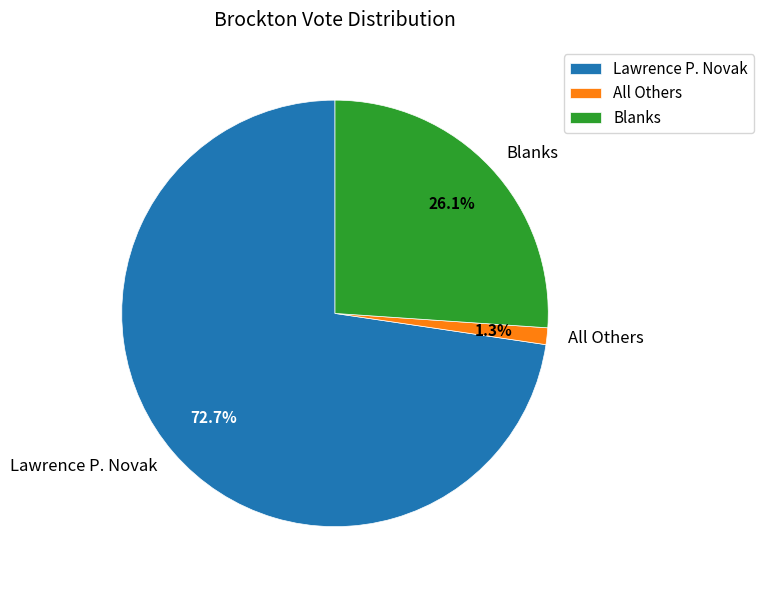

To the nearest percent, what is the average slice percentage?

33%